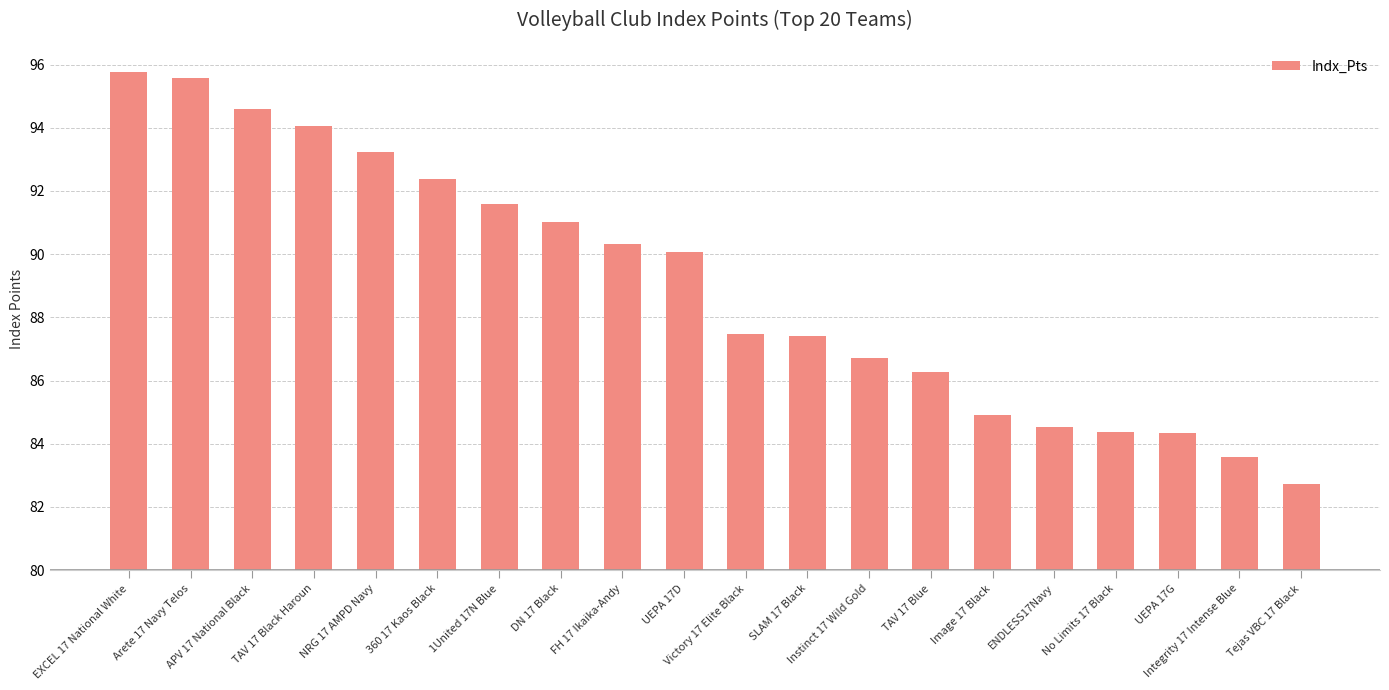

Are the bars horizontal?

No